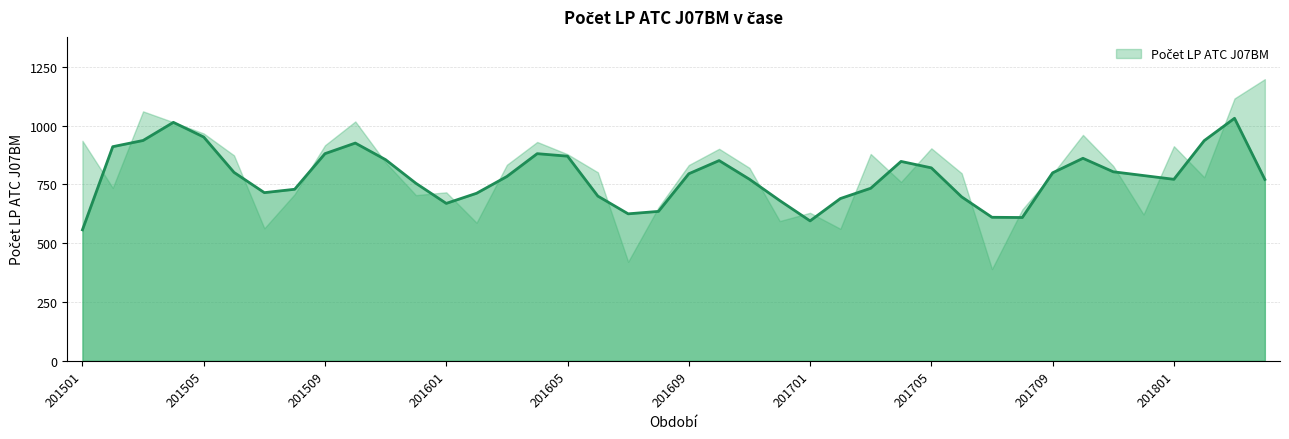

List the labels in order of value, smallest first.

201707, 201607, 201702, 201507, 201602, 201612, 201712, 201701, 201708, 201608, 201512, 201508, 201601, 201502, 201704, 201802, 201709, 201706, 201606, 201611, 201711, 201609, 201603, 201511, 201506, 201605, 201703, 201610, 201705, 201801, 201509, 201604, 201501, 201710, 201505, 201504, 201510, 201503, 201803, 201804